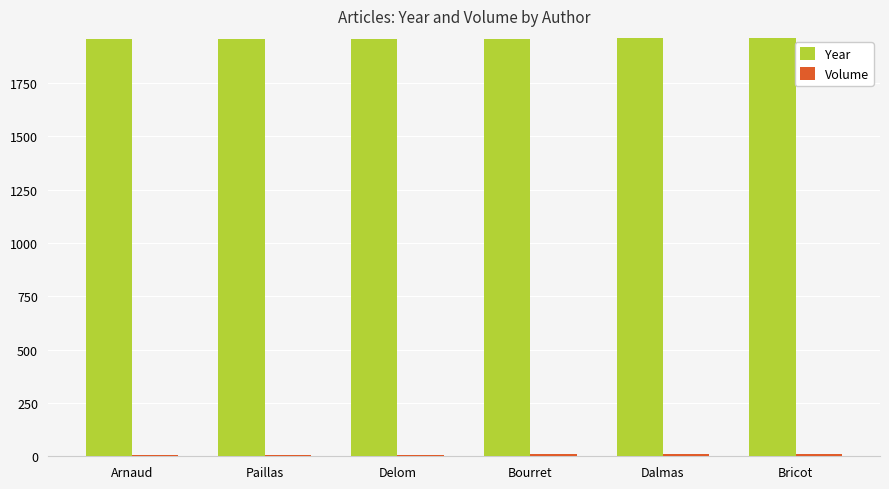

What is the total value across all series at Delom?

1964